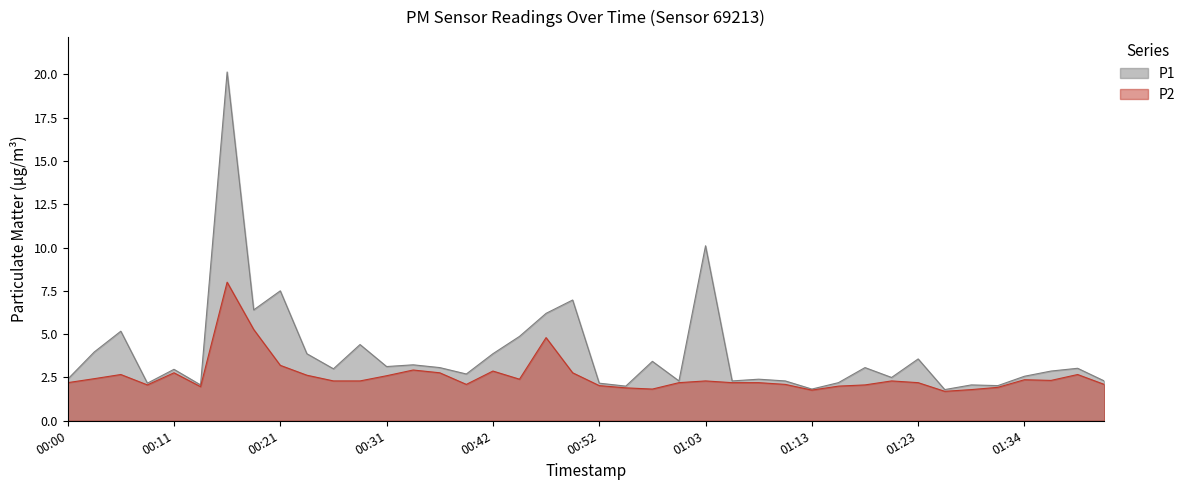

What are all the series names shown in the legend?

P1, P2